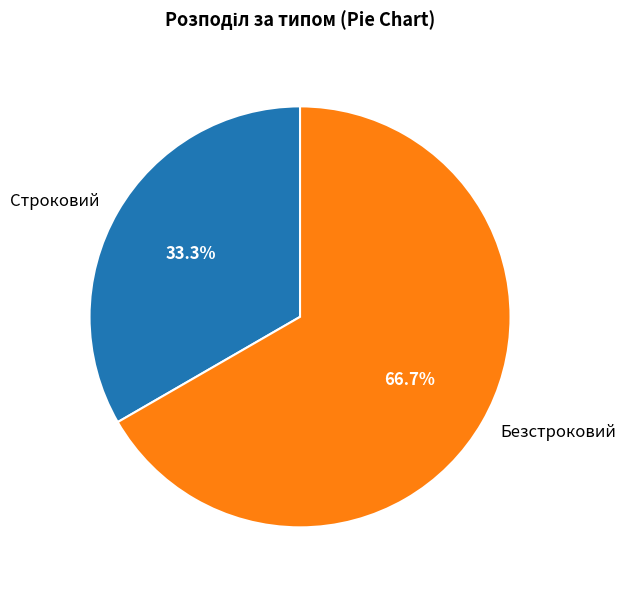

Does any single category account for the majority?

Yes